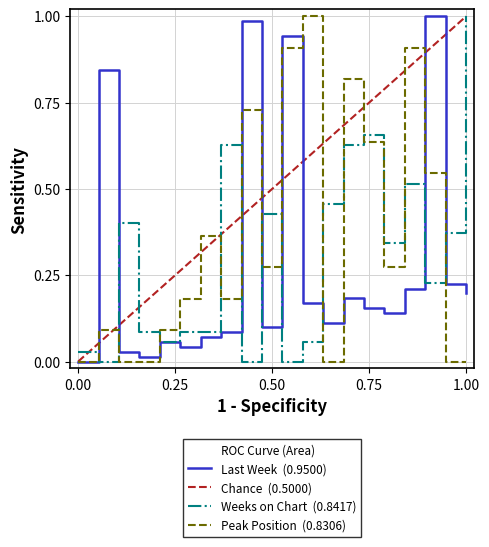

How many data points in Weeks on Chart are above 0?

17